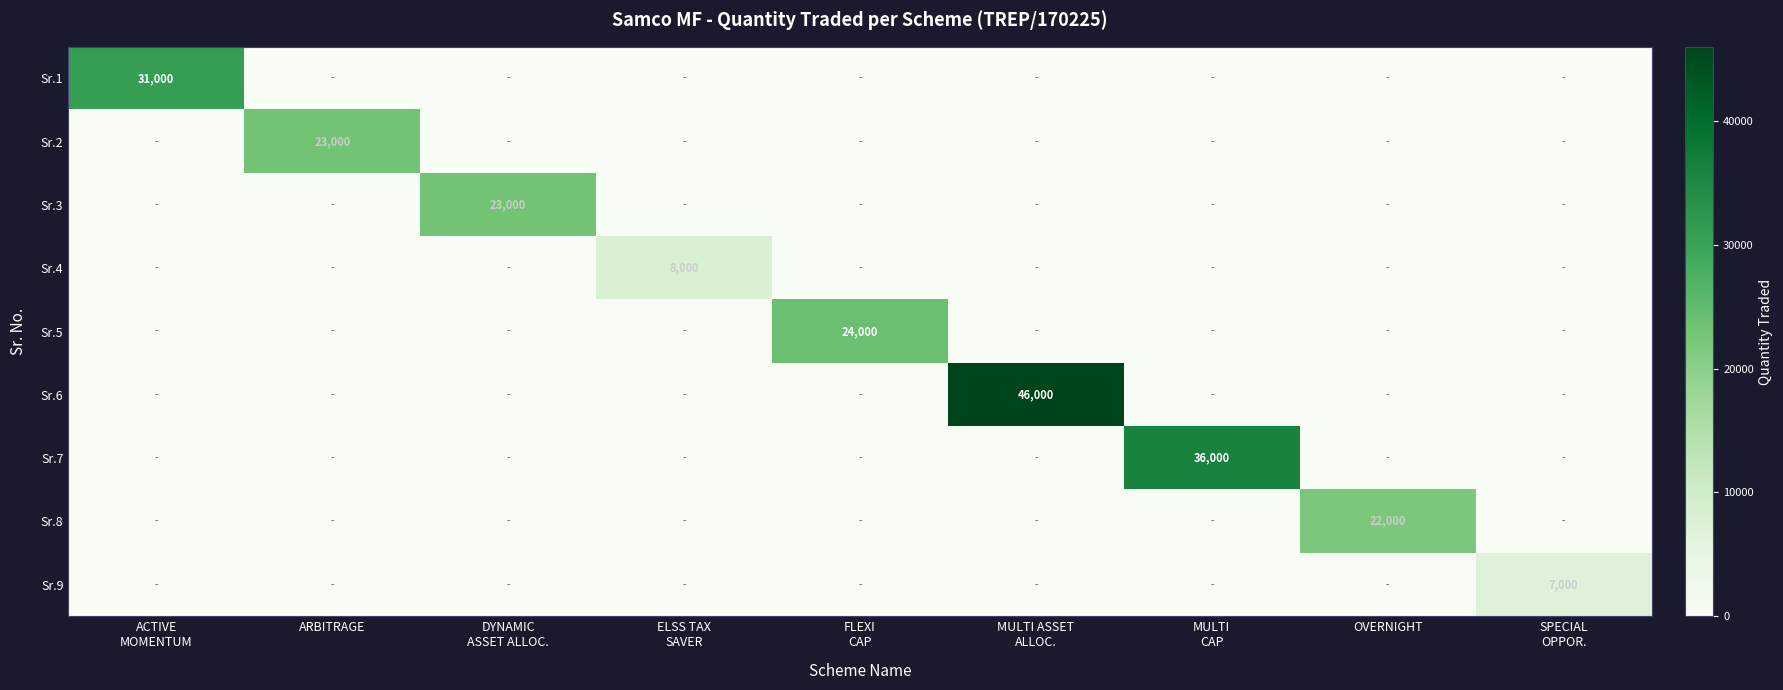

At which category does the chart reach its minimum across all series?

ARBITRAGE